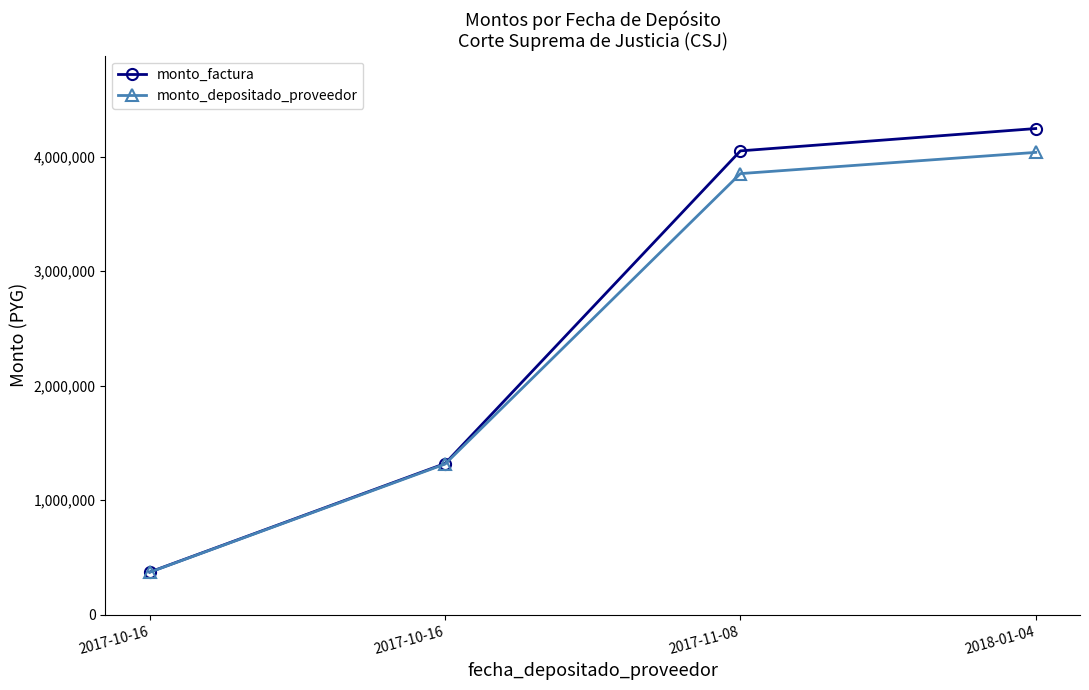

How many values in the monto_factura series are below 4050800?

2